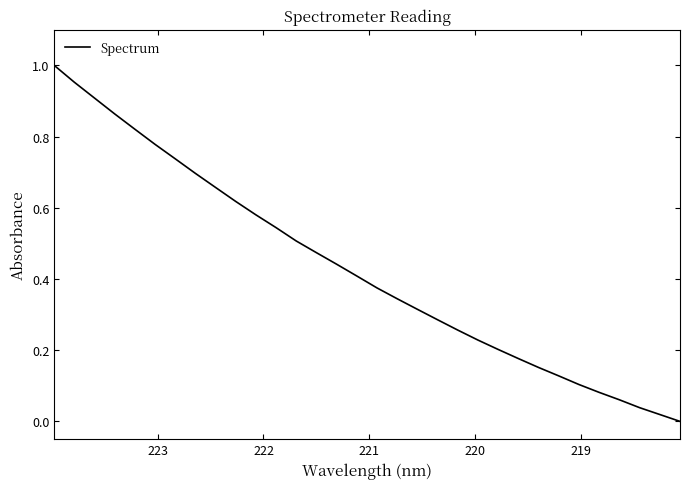

Reading left to right, extract all data points from this chart.

1.0	1.0	0.9	0.9	0.8	0.8	0.7	0.7	0.7	0.6	0.6	0.5	0.5	0.5	0.4	0.4	0.4	0.3	0.3	0.3	0.3	0.2	0.2	0.2	0.2	0.1	0.1	0.1	0.1	0.0	0.0	0.0